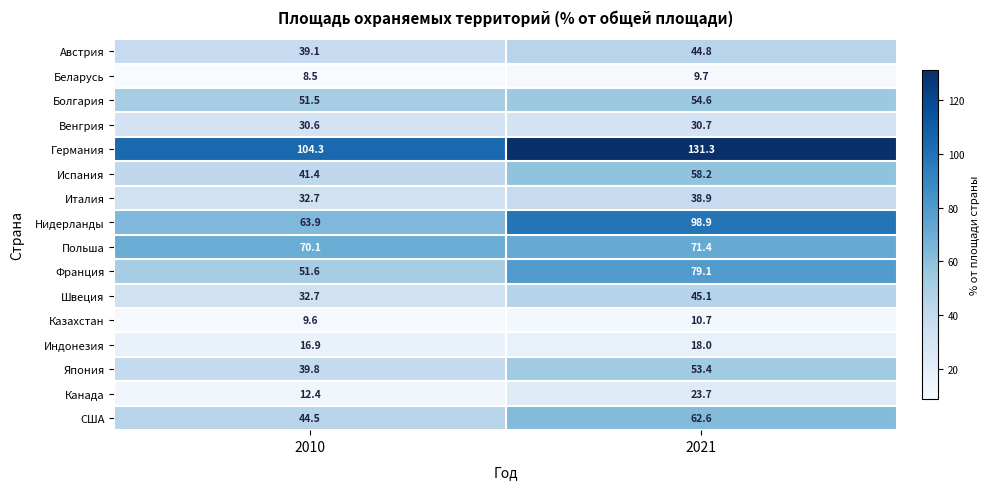

Which series has the widest spread of values?

Нидерланды